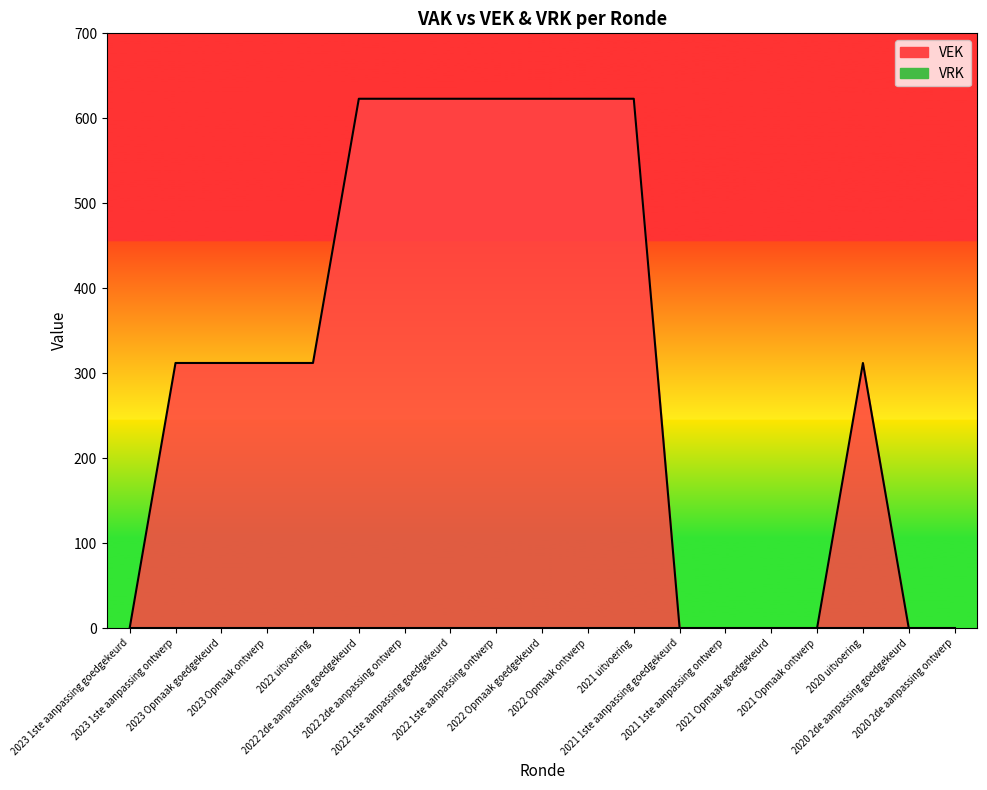

How many values are above zero?

12